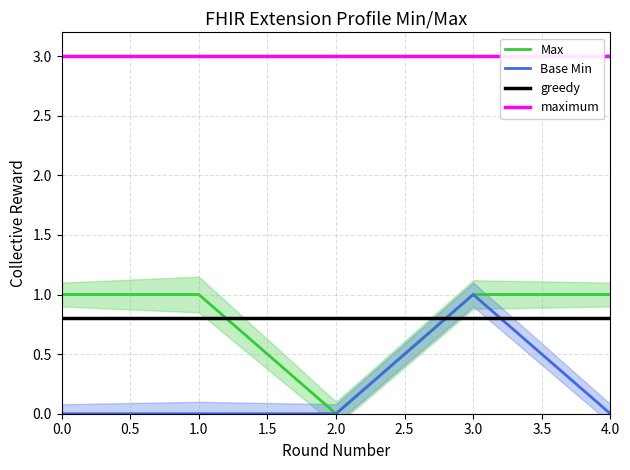

Reading left to right, what are all the values shown in this chart?

Max: 1	1	0	1	1
Base Min: 0	0	0	1	0